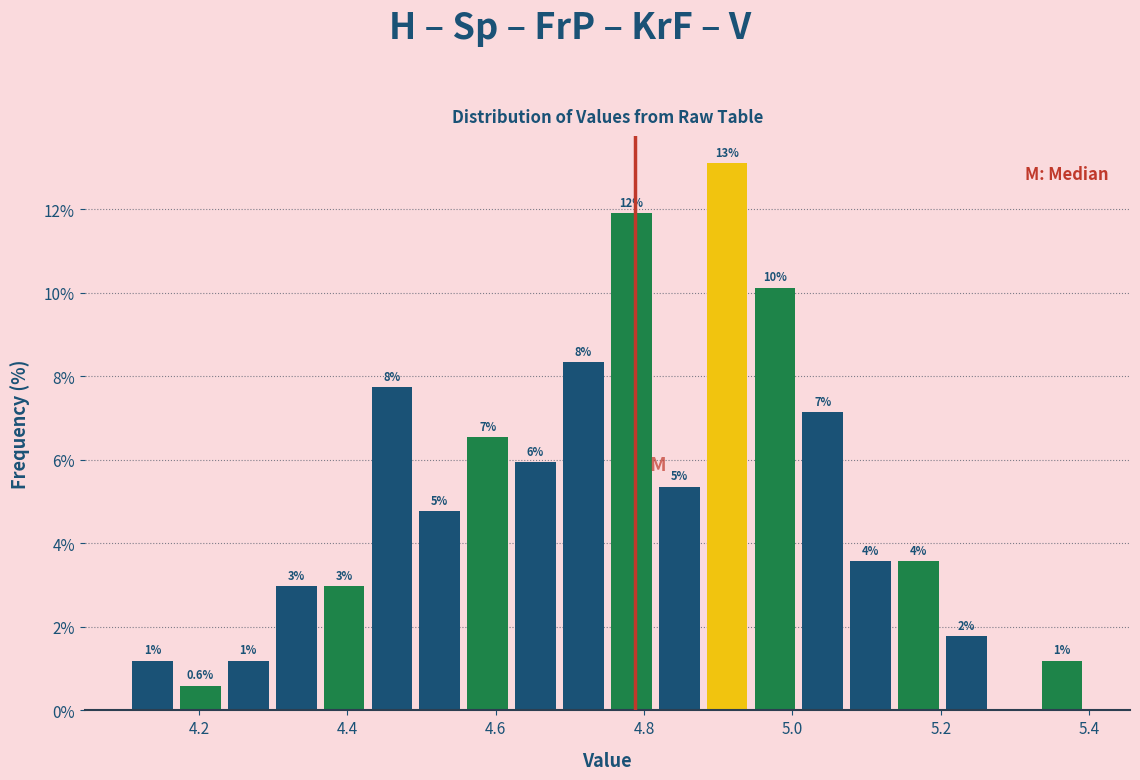

Read against the x-axis, roughly where is the centre of the tallest bar?

4.92